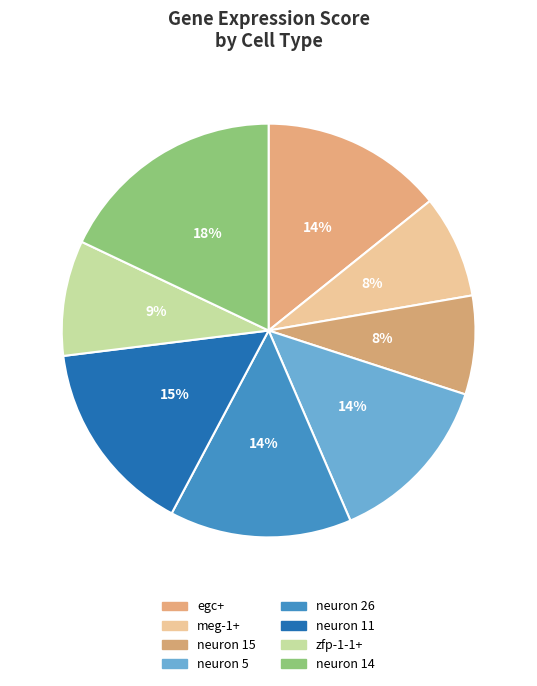

What percentage is the egc+ slice, to the nearest percent?

14%